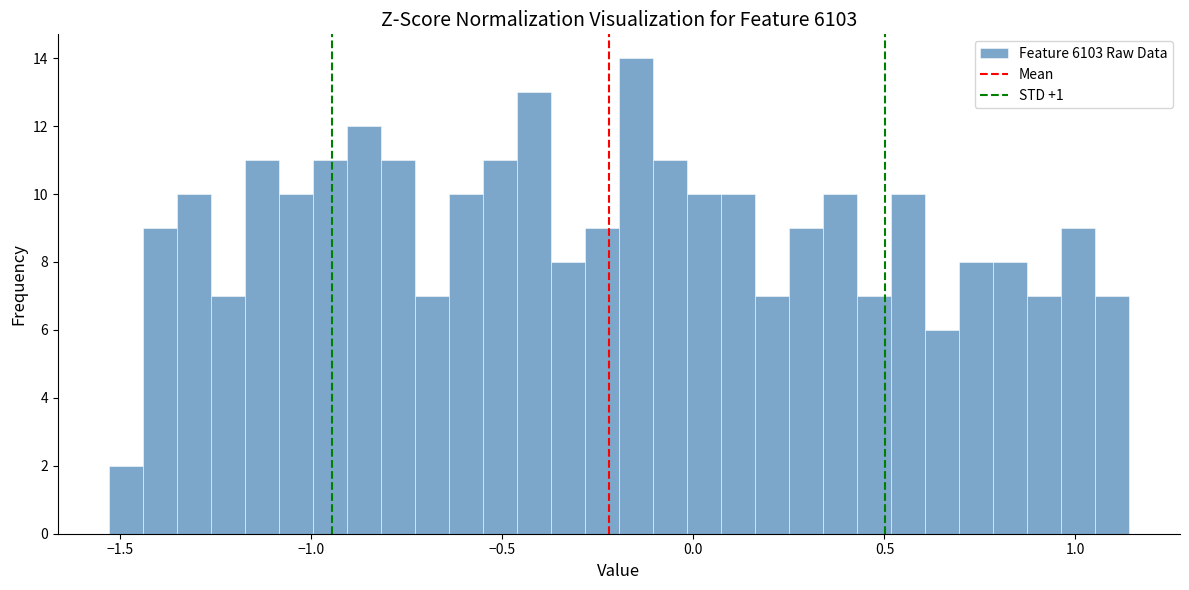

Read against the x-axis, roughly where is the centre of the tallest bar?

-0.15